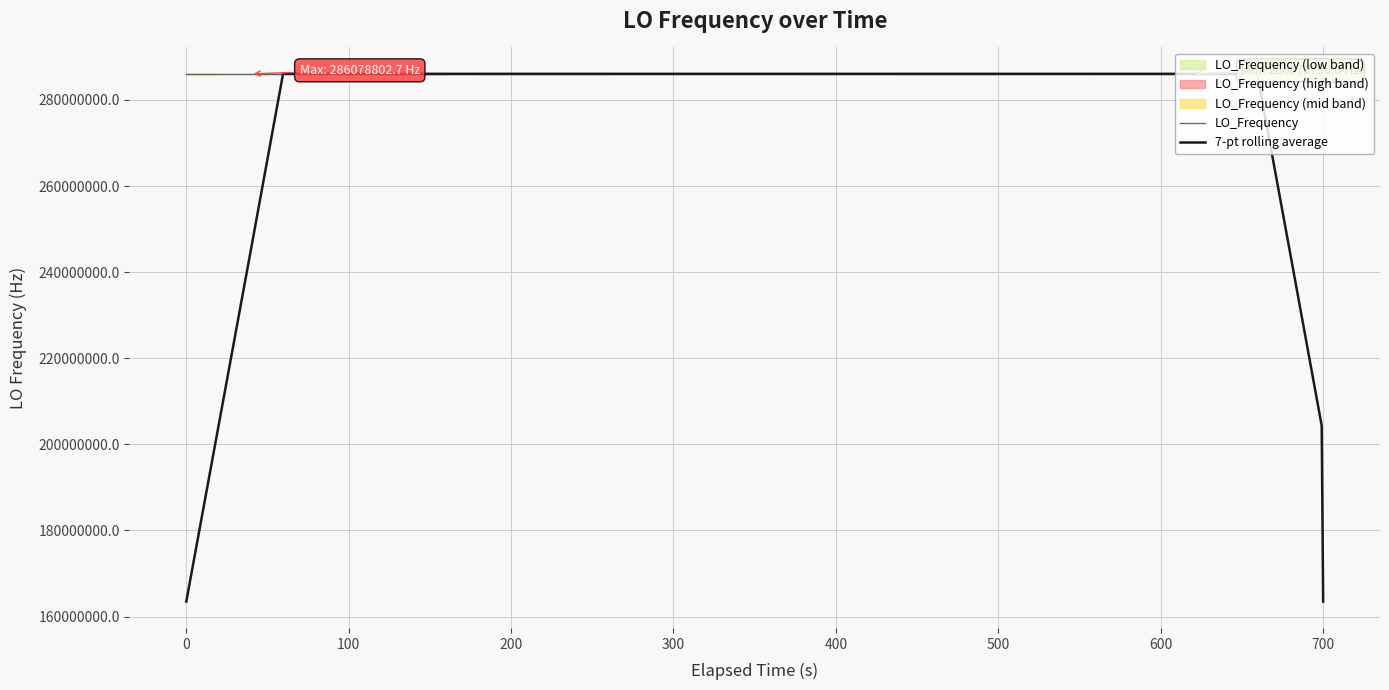

At which category does 7-pt rolling average reach its first local valley?

500